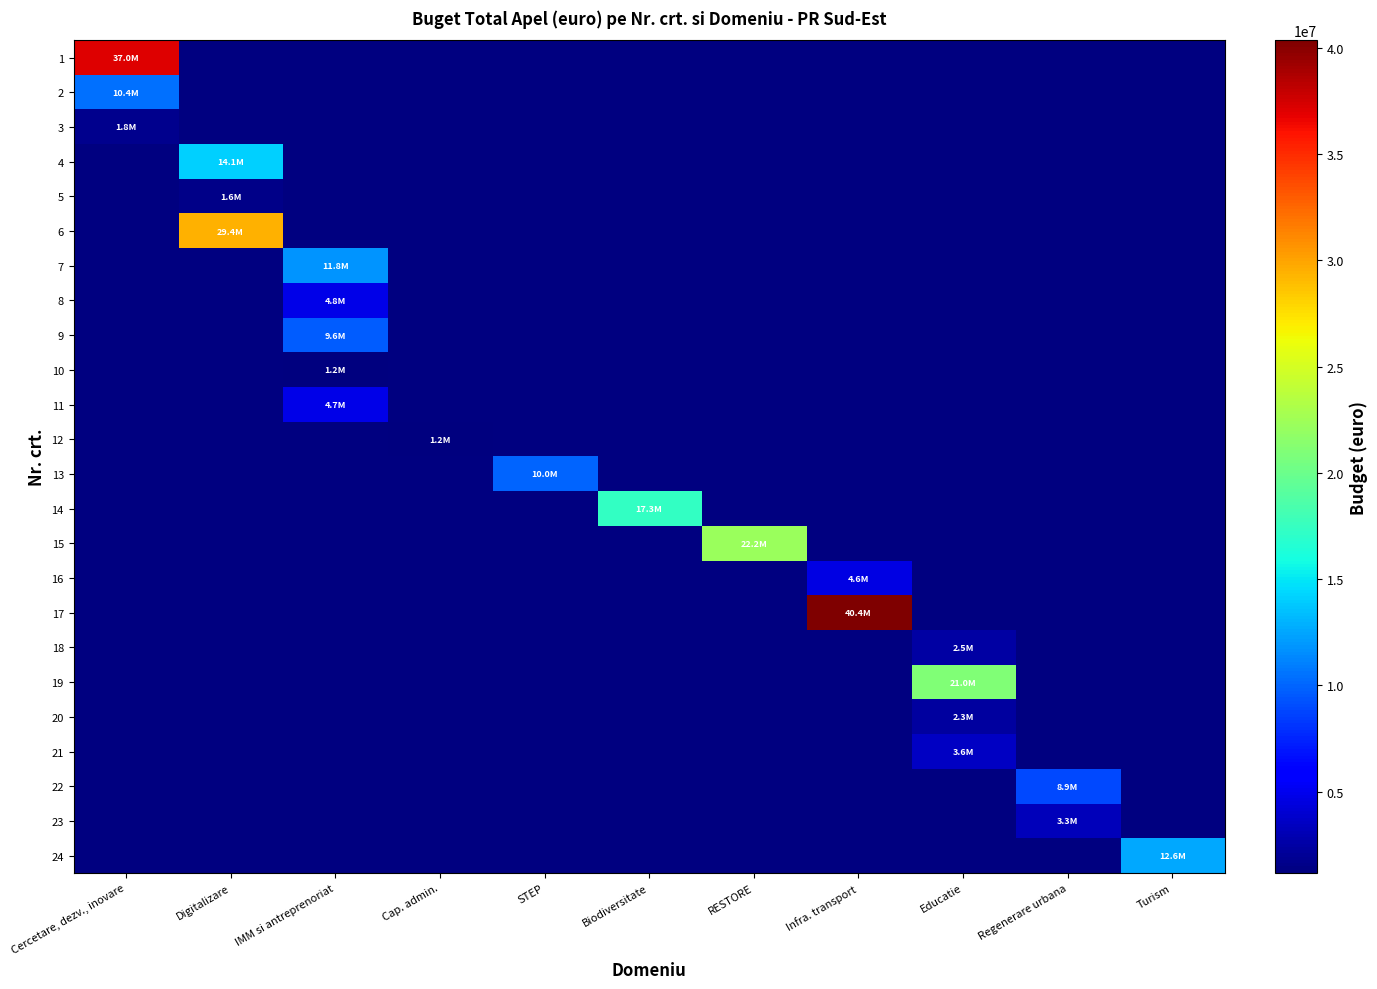

List the labels in order of 12 value, smallest first.

Cercetare, dezv., inovare, Digitalizare, IMM si antreprenoriat, Cap. admin., STEP, Biodiversitate, RESTORE, Infra. transport, Educatie, Regenerare urbana, Turism